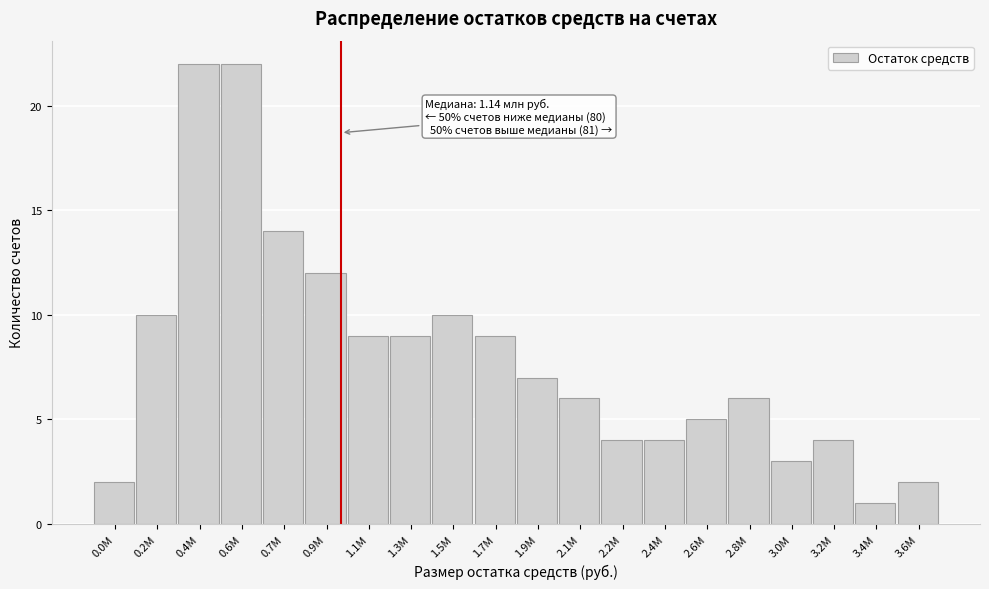

Reading left to right, extract all data points from this chart.

0.0М=2	0.2М=10	0.4М=22	0.6М=22	0.7М=14	0.9М=12	1.1М=9	1.3М=9	1.5М=10	1.7М=9	1.9М=7	2.1М=6	2.2М=4	2.4М=4	2.6М=5	2.8М=6	3.0М=3	3.2М=4	3.4М=1	3.6М=2